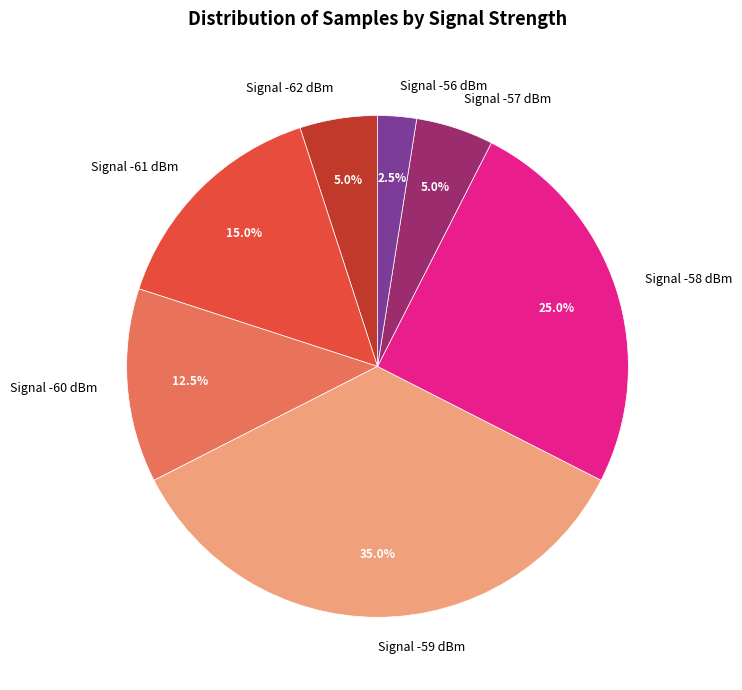

Combined, do Signal -61 dBm and Signal -60 dBm account for over 50%?

No